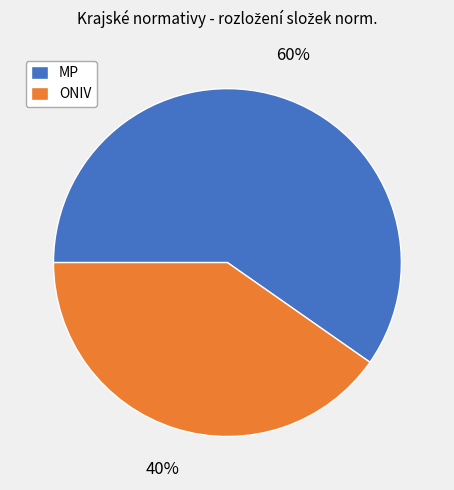

Is ONIV the majority of the pie?

No